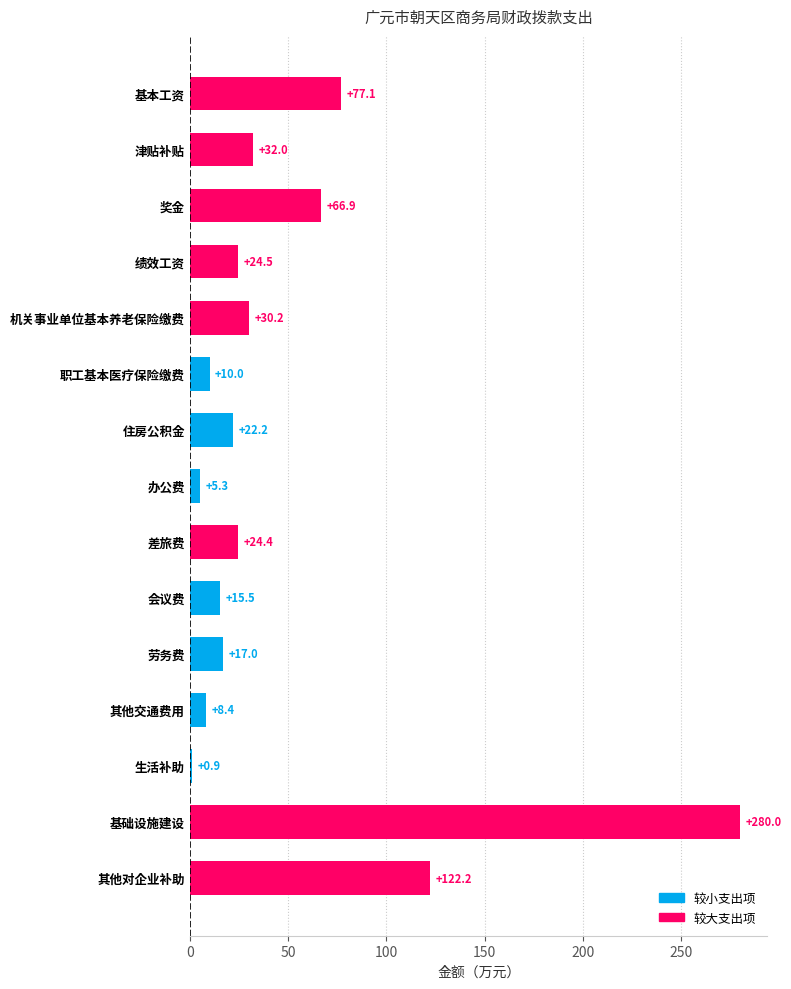

What is the difference between the maximum and second lowest values?

274.7